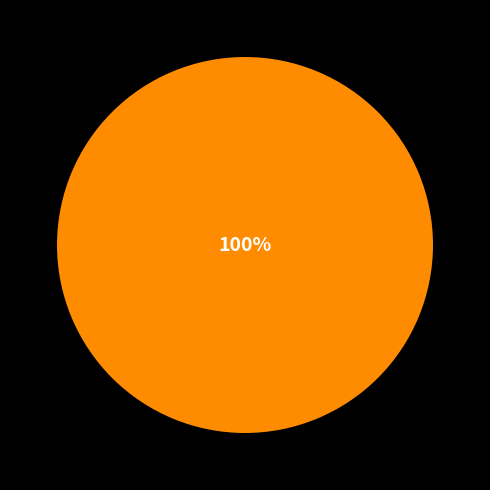

Does any single category account for the majority?

Yes